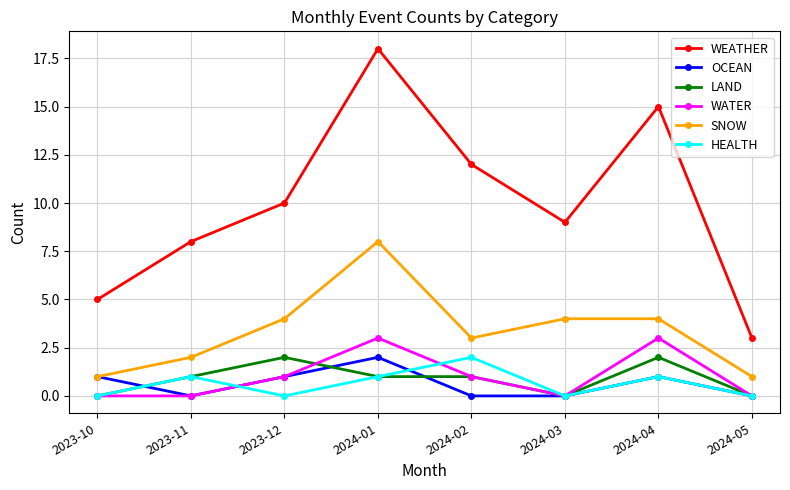

True or false: HEALTH and WEATHER cross at least once.

False